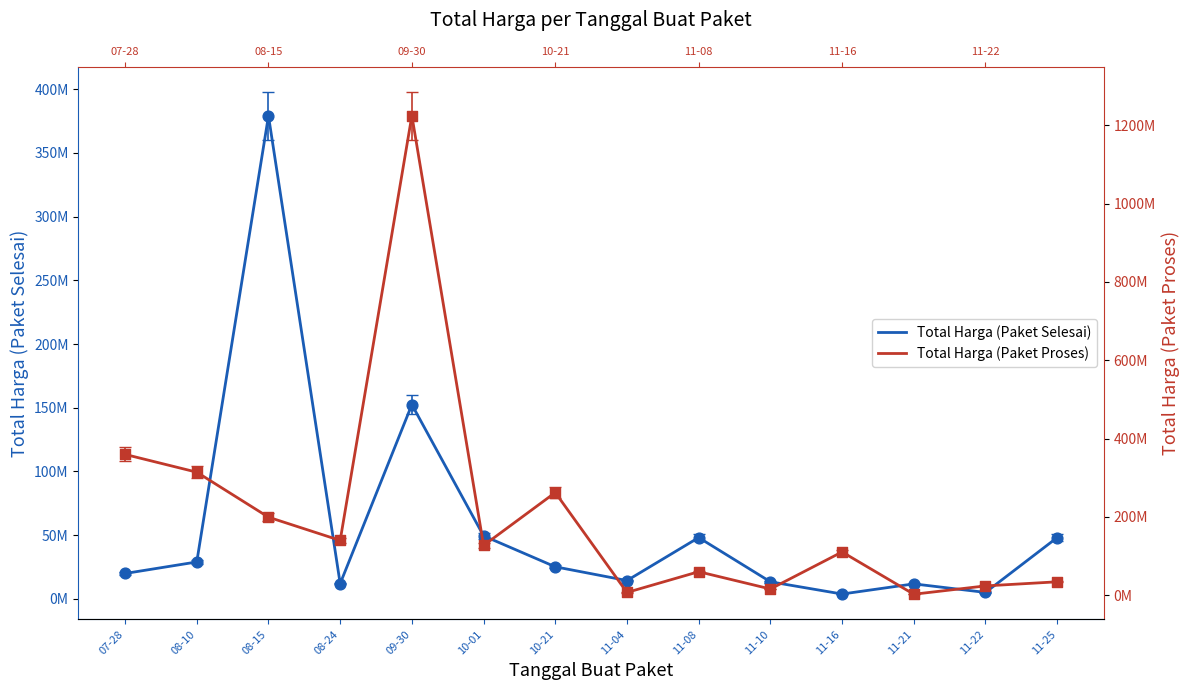

Which series reaches the minimum Y coordinate?

Total Harga (Paket Proses)